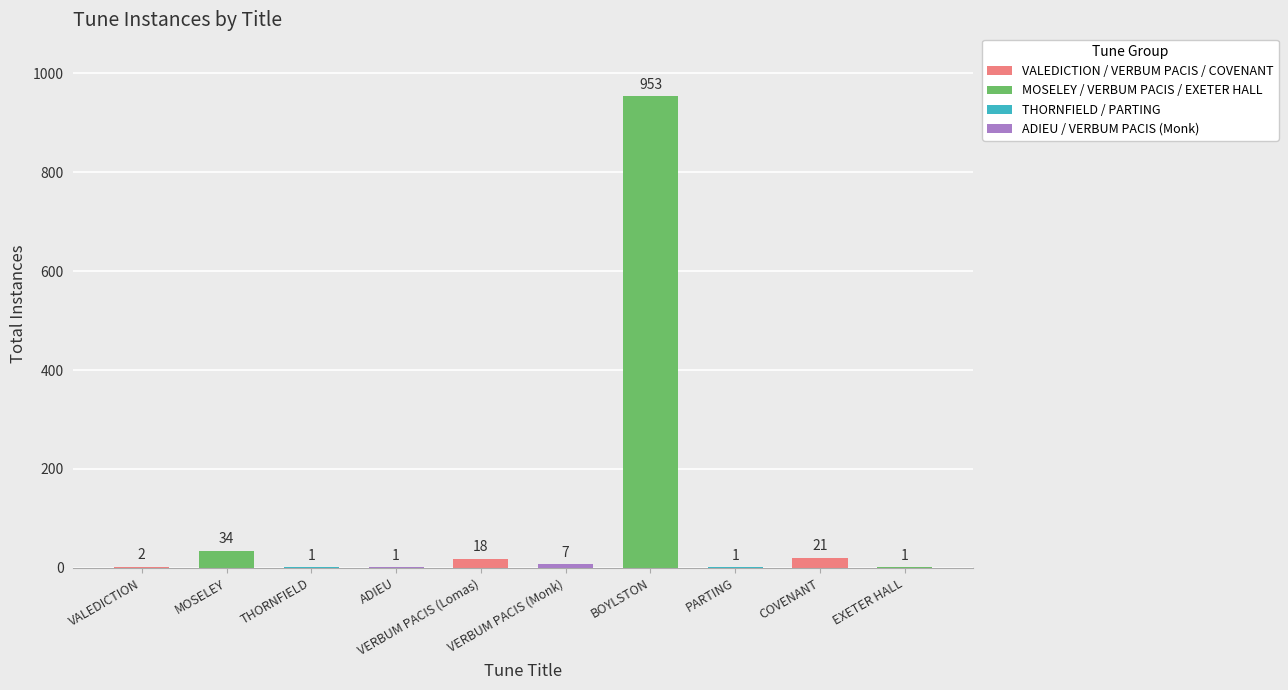

Which has a higher value, BOYLSTON or VALEDICTION?

BOYLSTON